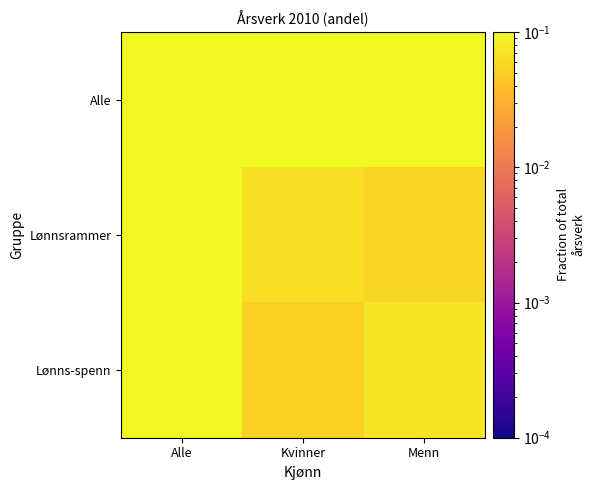

How many distinct data groups are displayed?

3